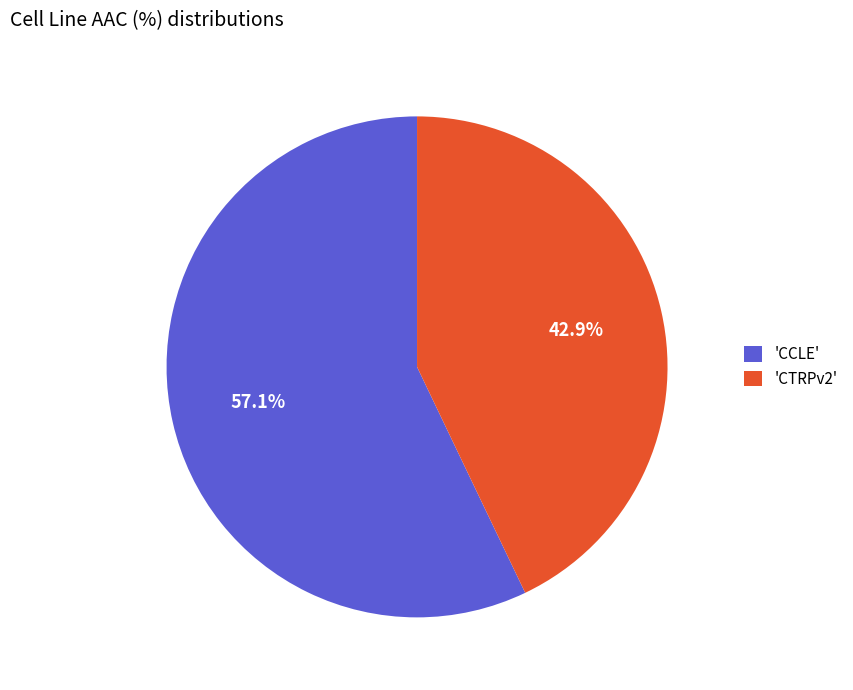

Which slice represents more than half of the pie?

'CCLE'